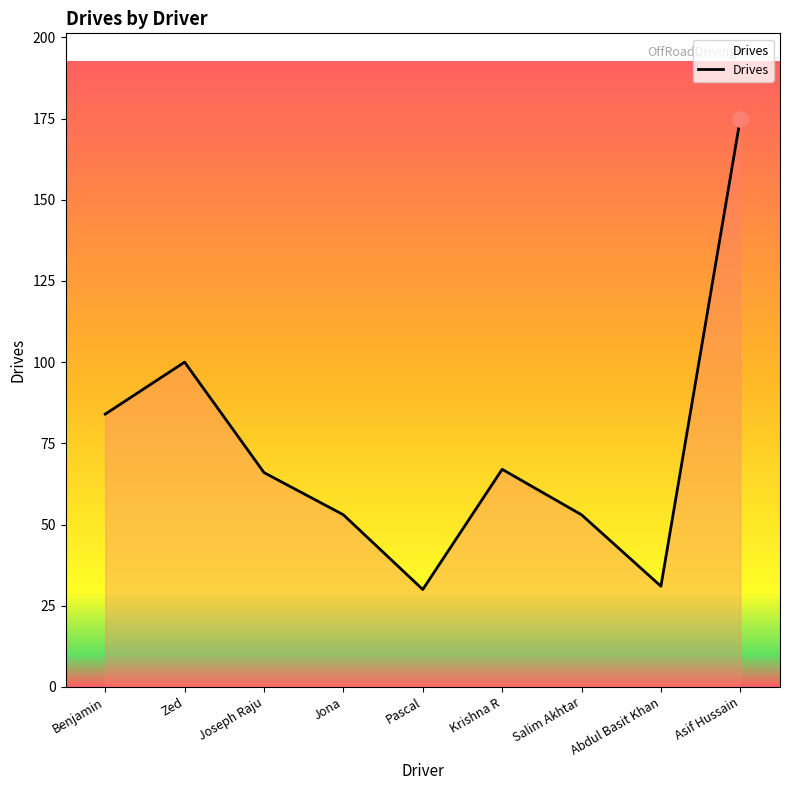

Between Abdul Basit Khan and Jona, which is larger?

Jona